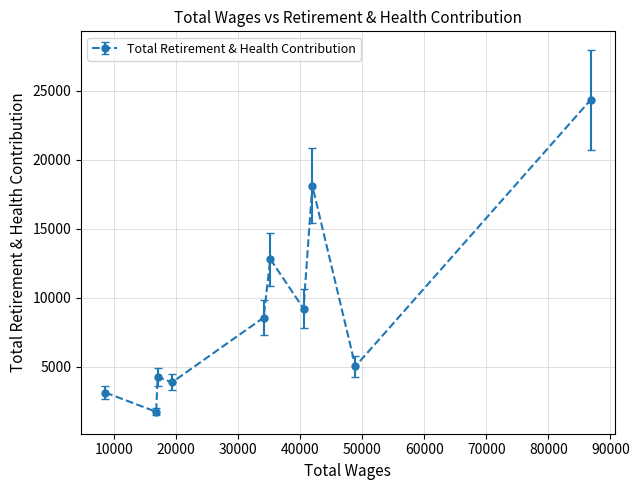

What is the sum of all values?

91172